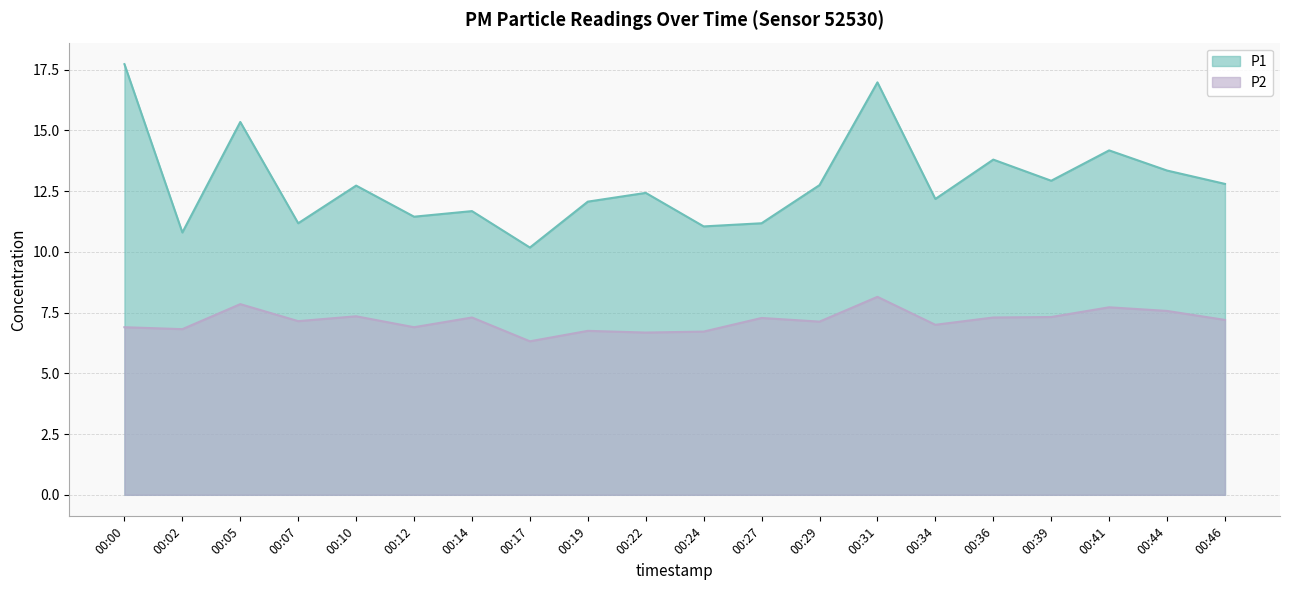

Reading left to right, extract all data points from this chart.

P1: 00:00=17.7	00:02=10.8	00:05=15.3	00:07=11.2	00:10=12.7	00:12=11.4	00:14=11.7	00:17=10.2	00:19=12.1	00:22=12.4	00:24=11.1	00:27=11.2	00:29=12.8	00:31=17.0	00:34=12.2	00:36=13.8	00:39=12.9	00:41=14.2	00:44=13.3	00:46=12.8
P2: 00:00=6.9	00:02=6.8	00:05=7.8	00:07=7.2	00:10=7.3	00:12=6.9	00:14=7.3	00:17=6.3	00:19=6.8	00:22=6.7	00:24=6.7	00:27=7.3	00:29=7.1	00:31=8.2	00:34=7.0	00:36=7.3	00:39=7.3	00:41=7.7	00:44=7.6	00:46=7.2